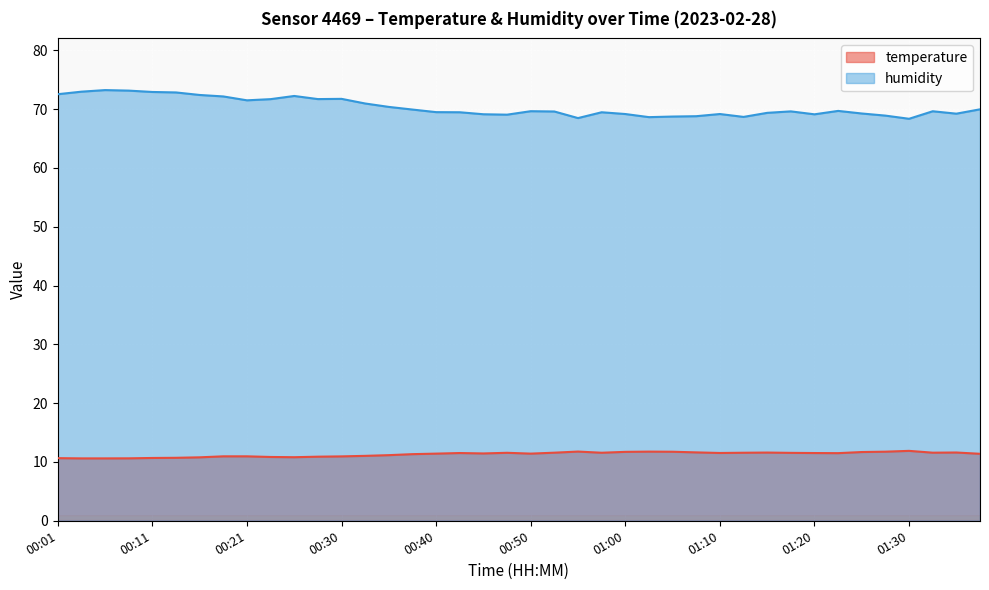

How many lines are shown in the chart?

2